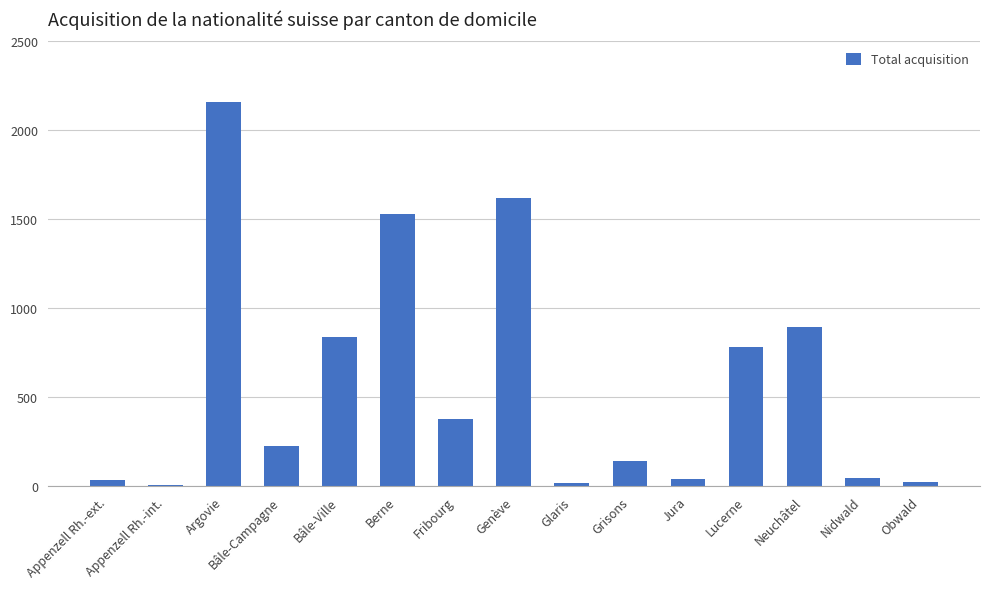

At which label does the data first exceed 227?

Argovie